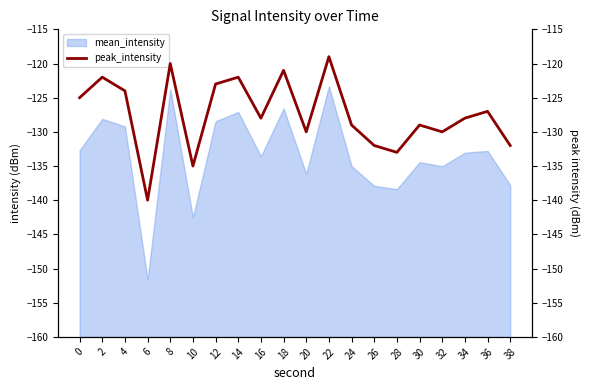

Is it true that mean_intensity equals -132.8 at 36?

True